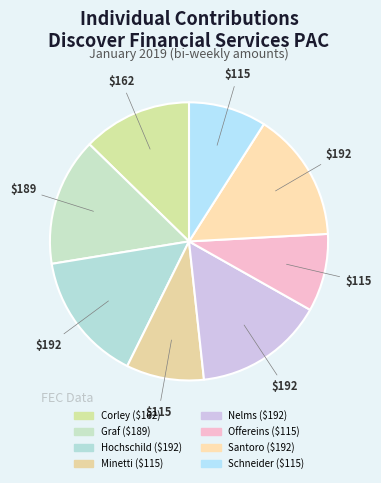

How many segments does this pie chart have?

8